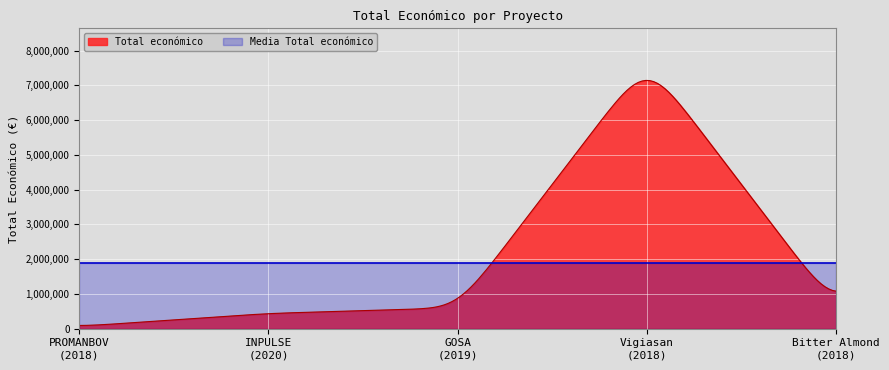

True or false: there are more than 2 points higher than both neighbors.

False